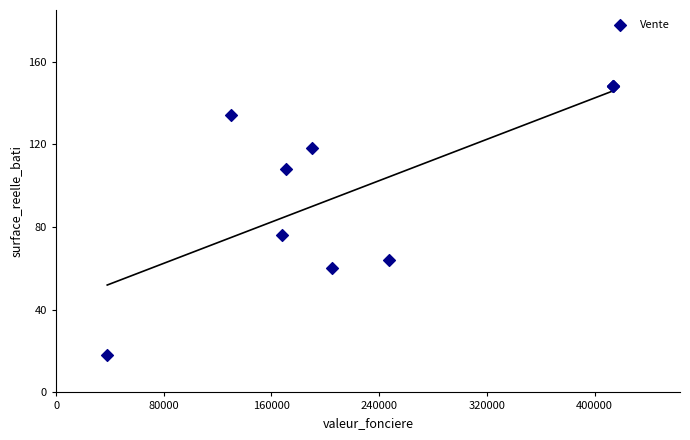

What Y value in the scatter plot is closest to 83?

76